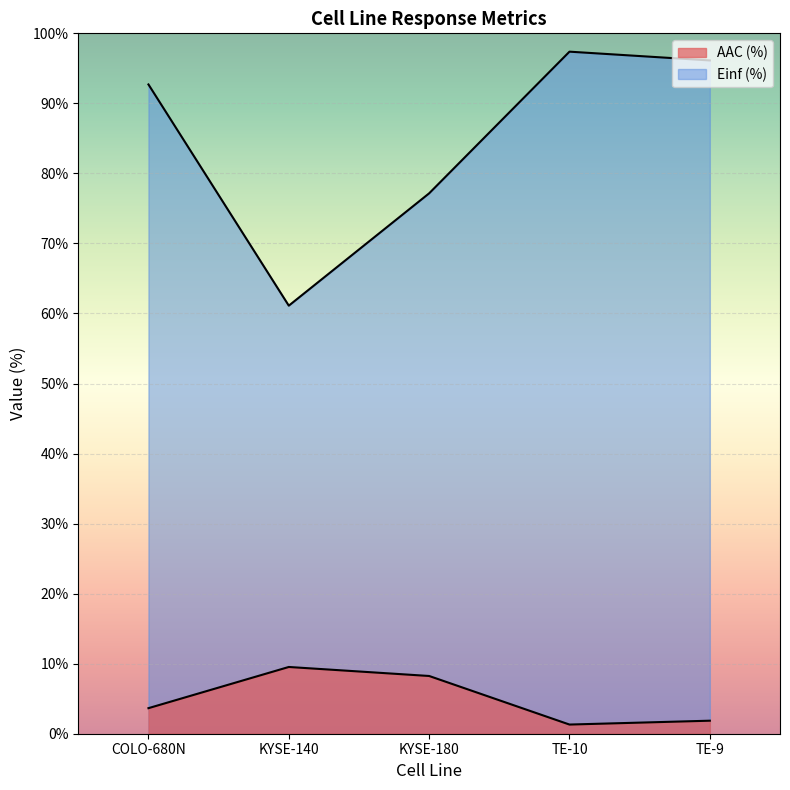

Reading left to right, list all the values displayed in this chart.

AAC (%): 3.6	9.5	8.2	1.3	1.9
Einf (%): 92.7	61.1	77.2	97.4	96.1